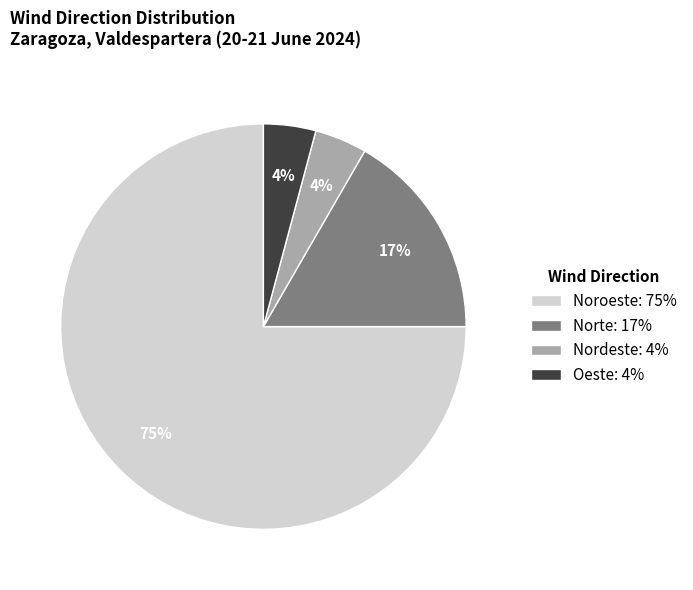

Is it true that Noroeste is 75% of the pie?

True